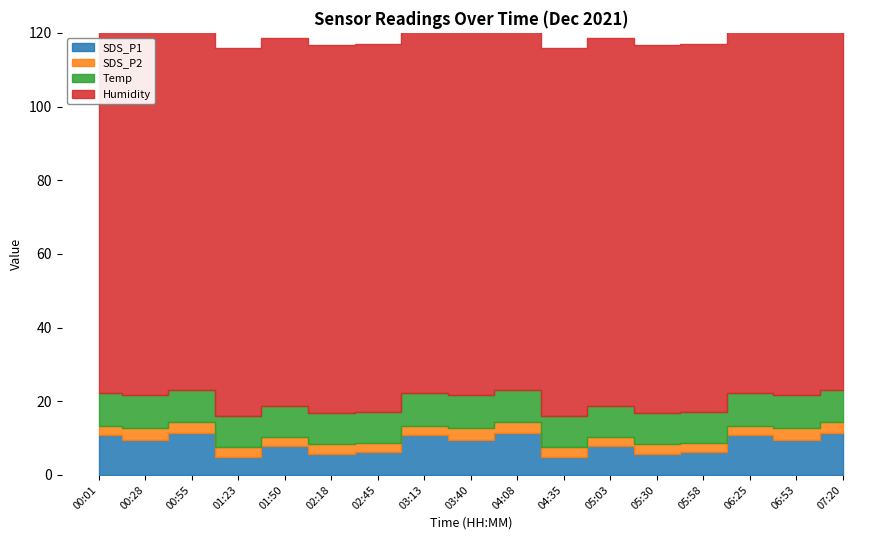

Where is the first local maximum for SDS_P2?

00:28